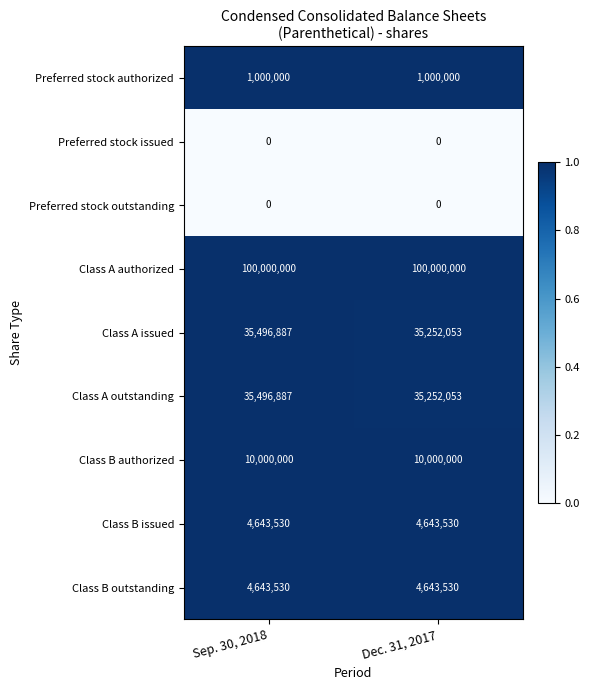

What is the spread (max minus min) of values at Dec. 31, 2017?

100000000